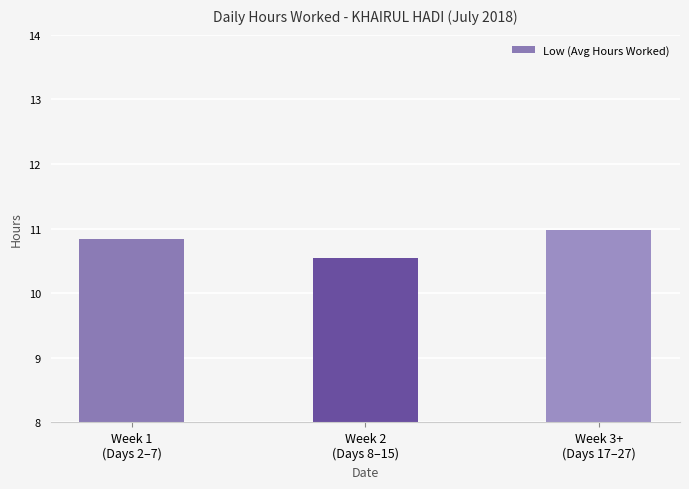

Which category has the highest value across all series?

Week 3+
(Days 17–27)